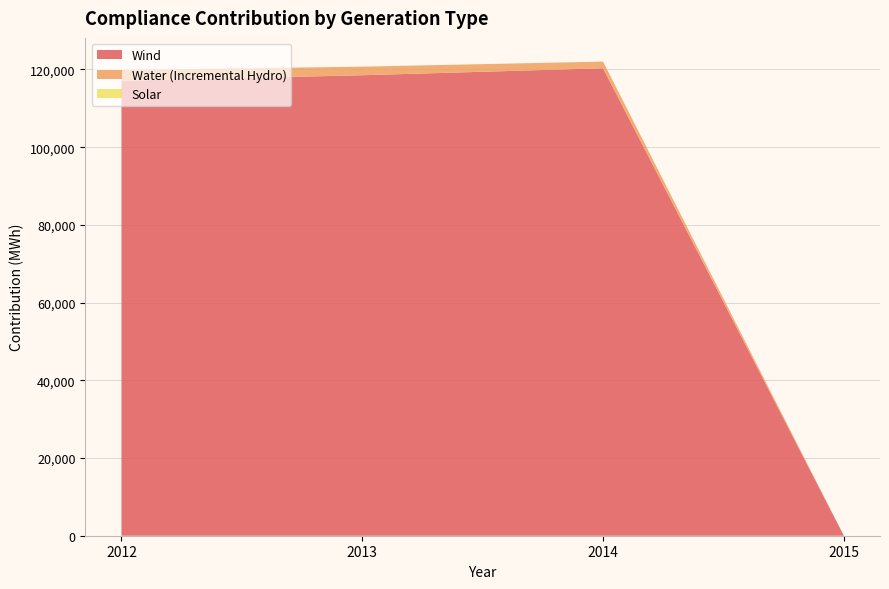

Reading right to left, extract all data points from this chart.

Wind: 2015=0.0	2014=120298.9	2013=118504.8	2012=117079.1
Water (Incremental Hydro): 2015=0.0	2014=1719.4	2013=2212.1	2012=2778.4
Solar: 2015=0.0	2014=0.0	2013=0.0	2012=0.0